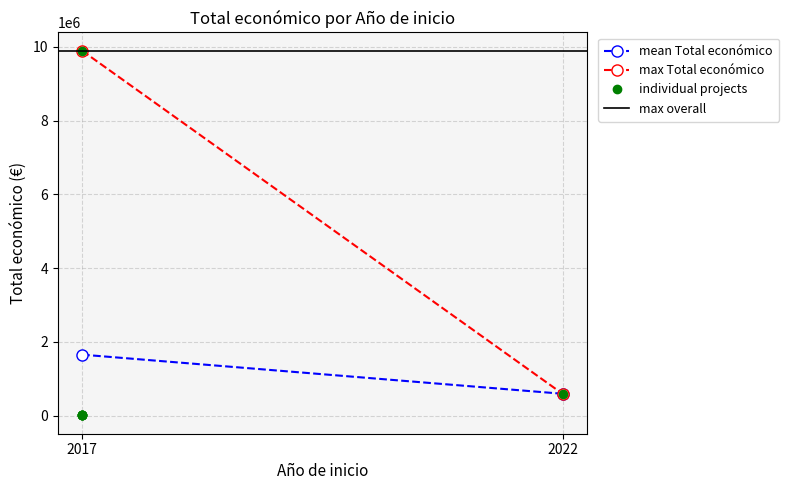

Between 2017 and 2022, which series saw the biggest shift?

max Total económico